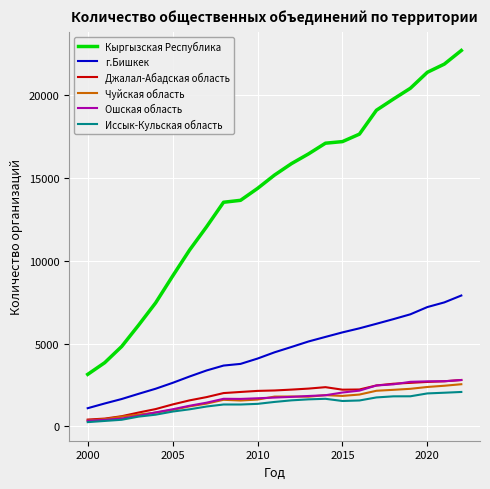

True or false: Кыргызская Республика and Ошская область cross at least once.

False